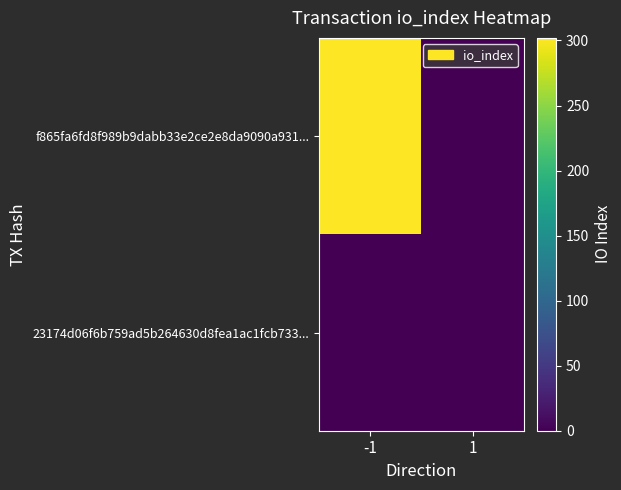

Reading left to right, what are all the values shown in this chart?

f865fa6fd8f989b9dabb33e2ce2e8da9090a931...: -1=302	1=0
23174d06f6b759ad5b264630d8fea1ac1fcb733...: -1=0	1=0